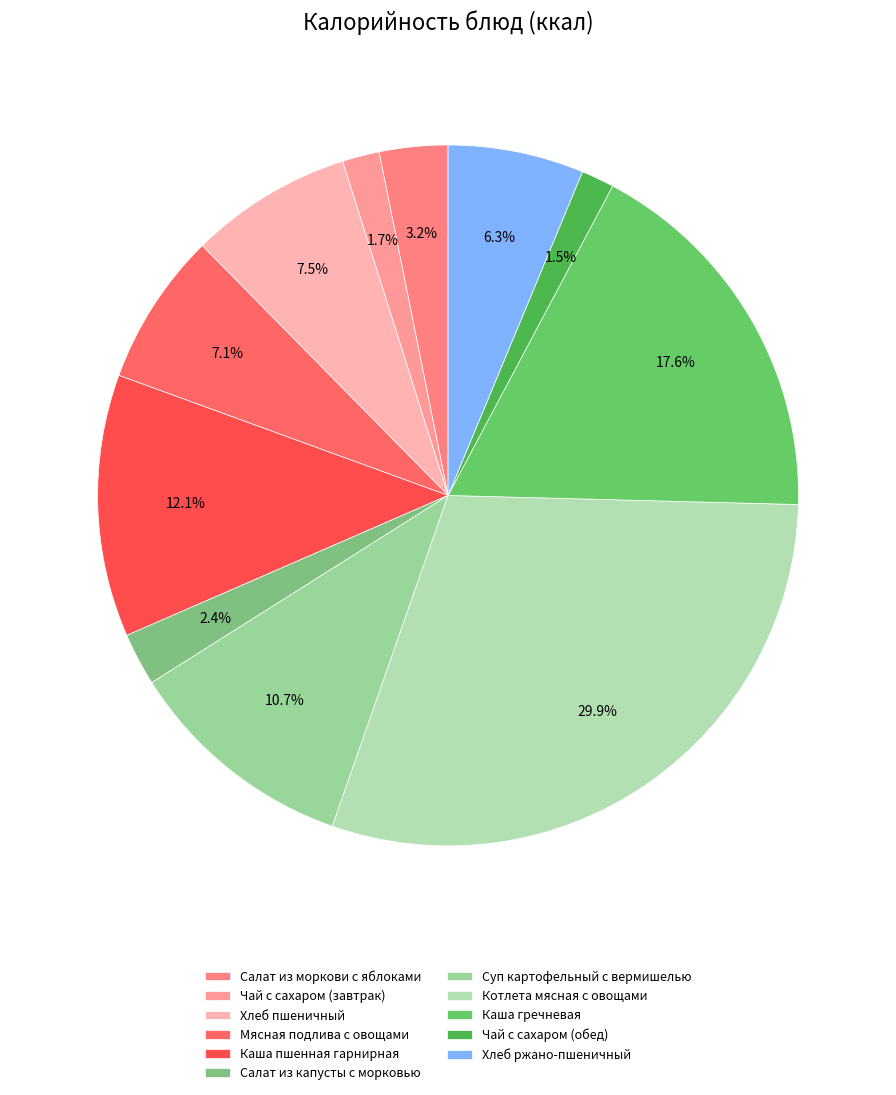

To the nearest percent, what is the average slice percentage?

9%